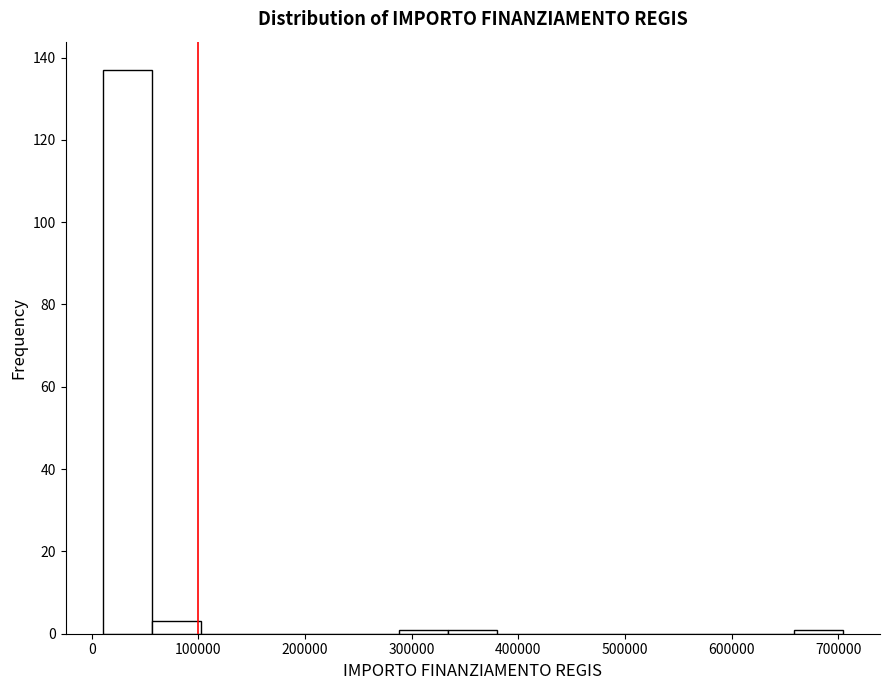

What is the height of the bar covering 60000 to 100000 on the x-axis? Neither the bar edges nor the heights are printed on the chart, so give them approximately, as read against the axes.

4